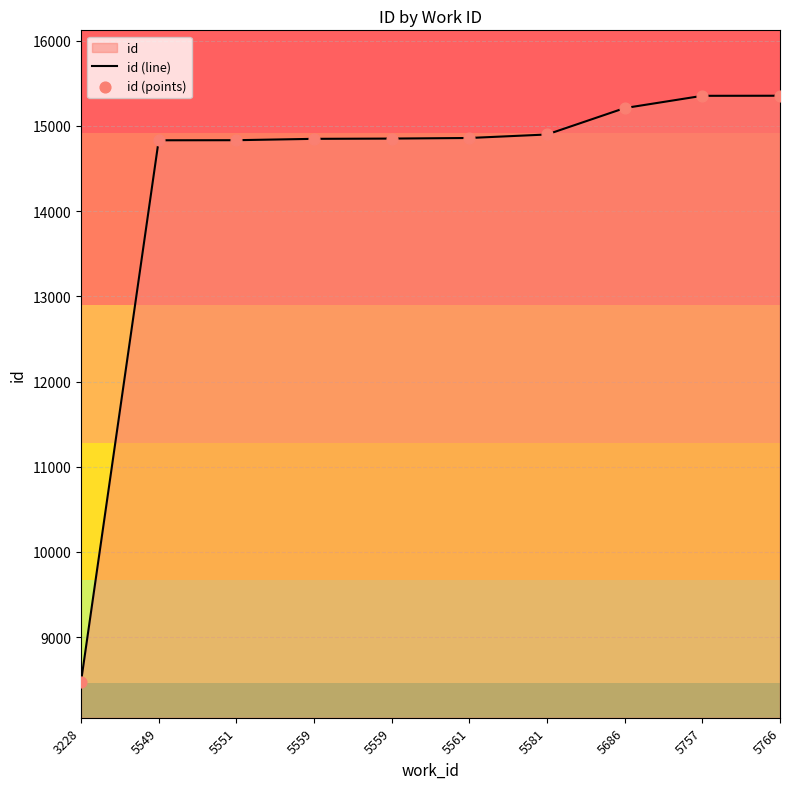

At how many categories does at least one series exceed 14012?

9